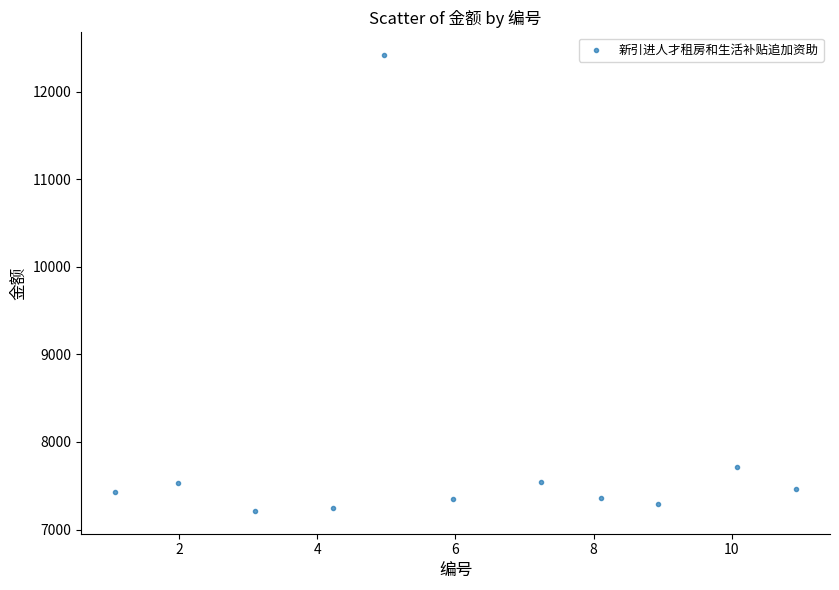

What Y value in the scatter plot is closest to 9814?

7719.8